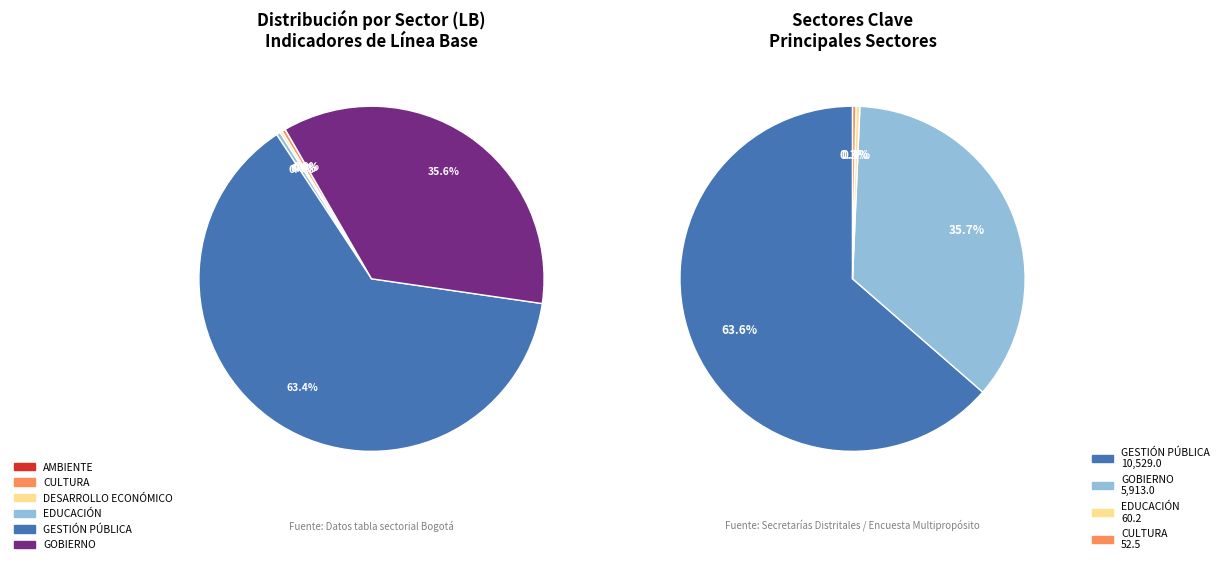

How many slices are in this pie chart?

6